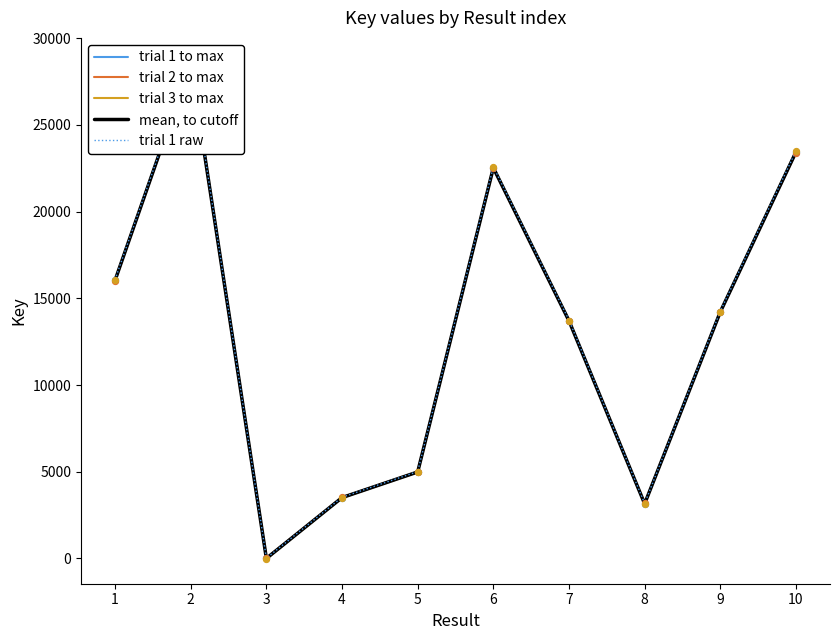

Which series contains the lowest Y value?

trial 3 to max